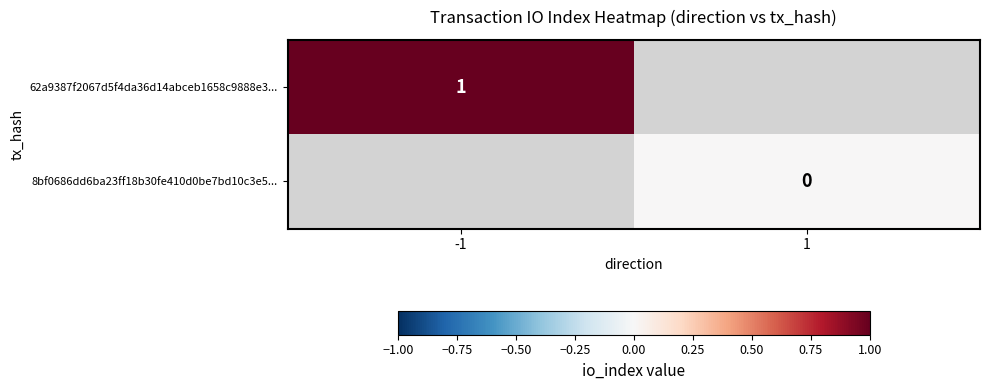

Is it true that 62a9387f2067d5f4da36d14abceb1658c9888e3... equals 1 at -1?

True